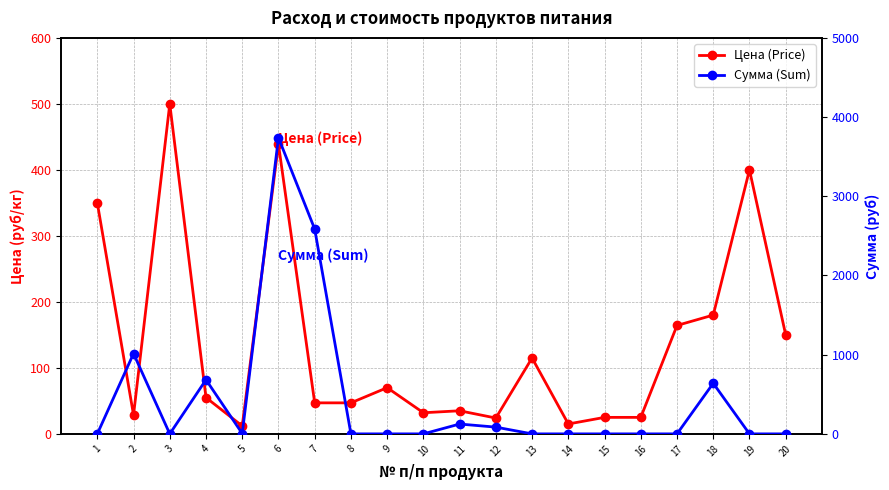

Where do Сумма (Sum) and Цена (Price) first cross each other?

1 and 2